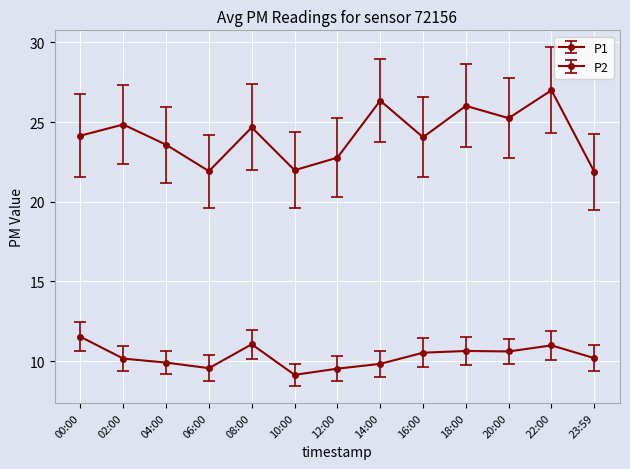

Where is P1 nearest to the value 24?

16:00